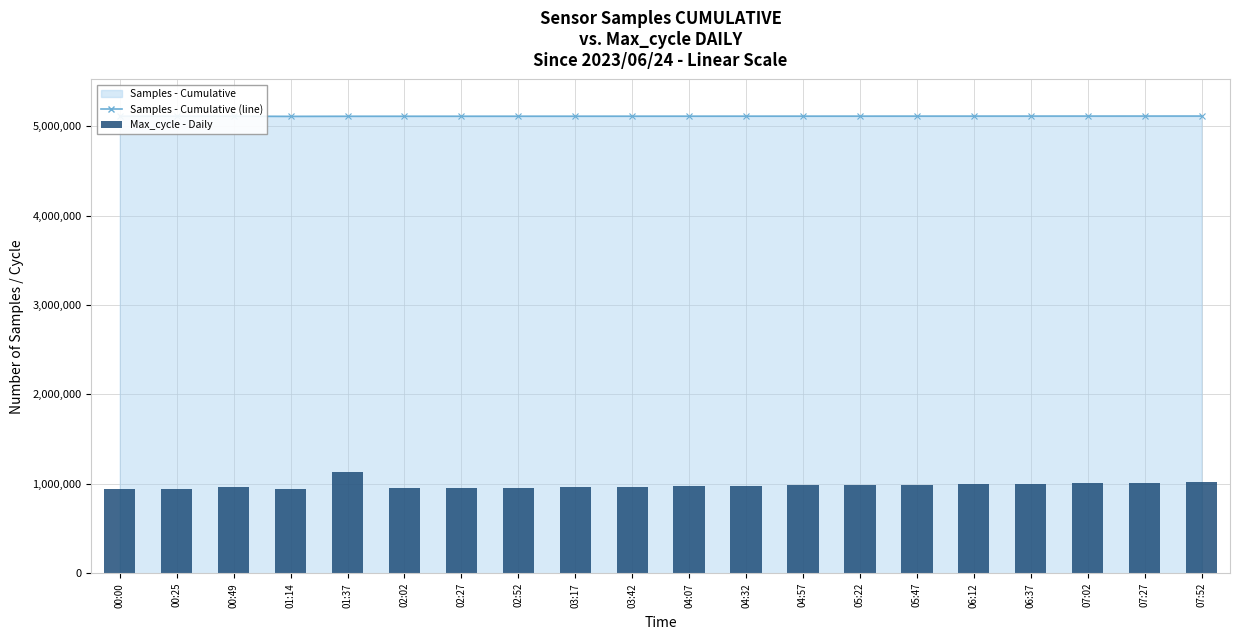

Does the chart contain any negative values?

No